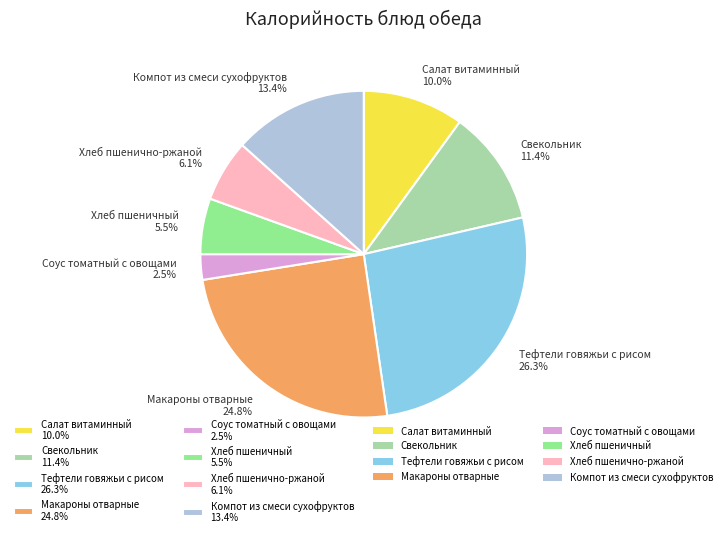

Between Хлеб пшеничный and Макароны отварные, which is larger?

Макароны отварные